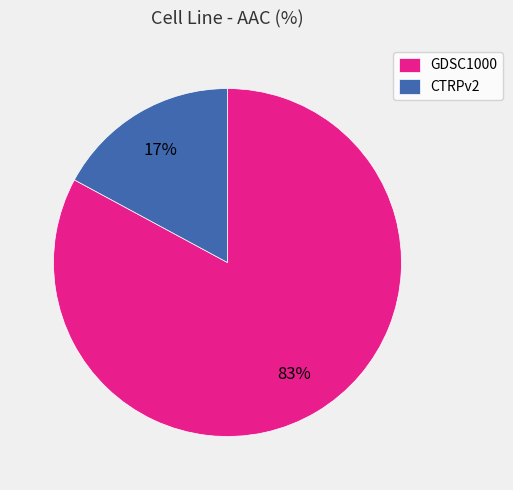

Between CTRPv2 and GDSC1000, which is larger?

GDSC1000